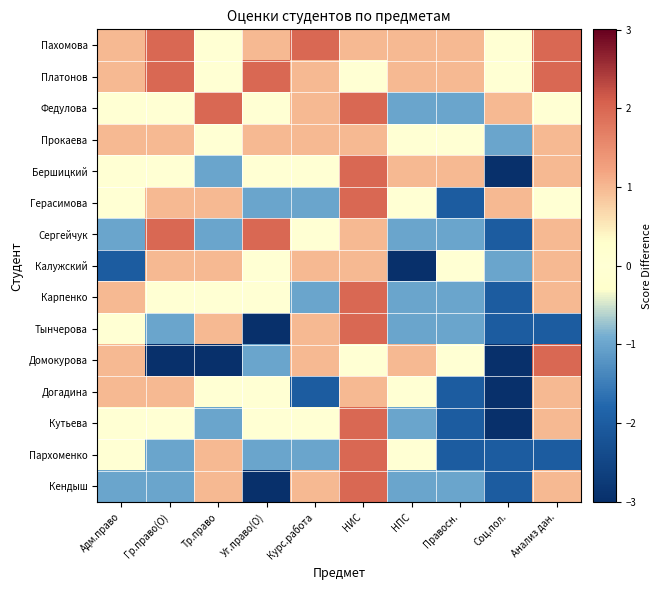

How many series are shown in this chart?

15